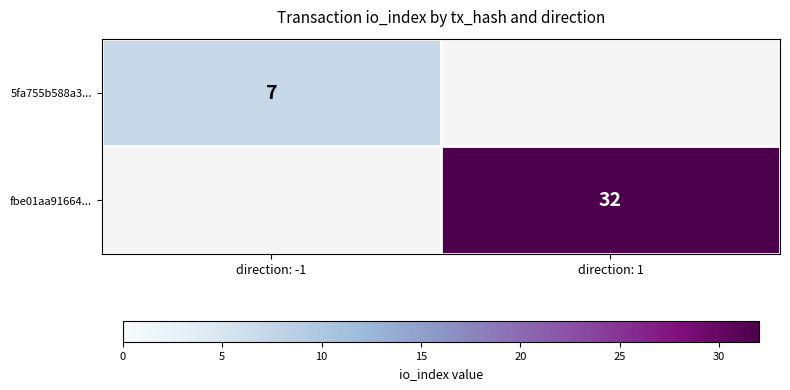

What is the smallest value displayed?

7.0